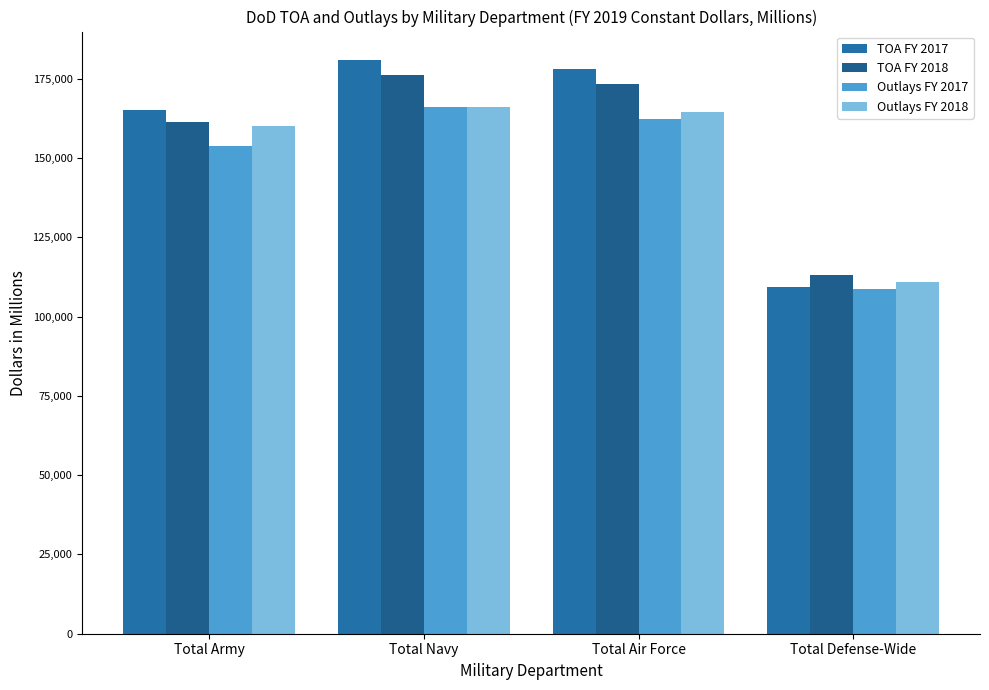

How many bars are there in total?

16